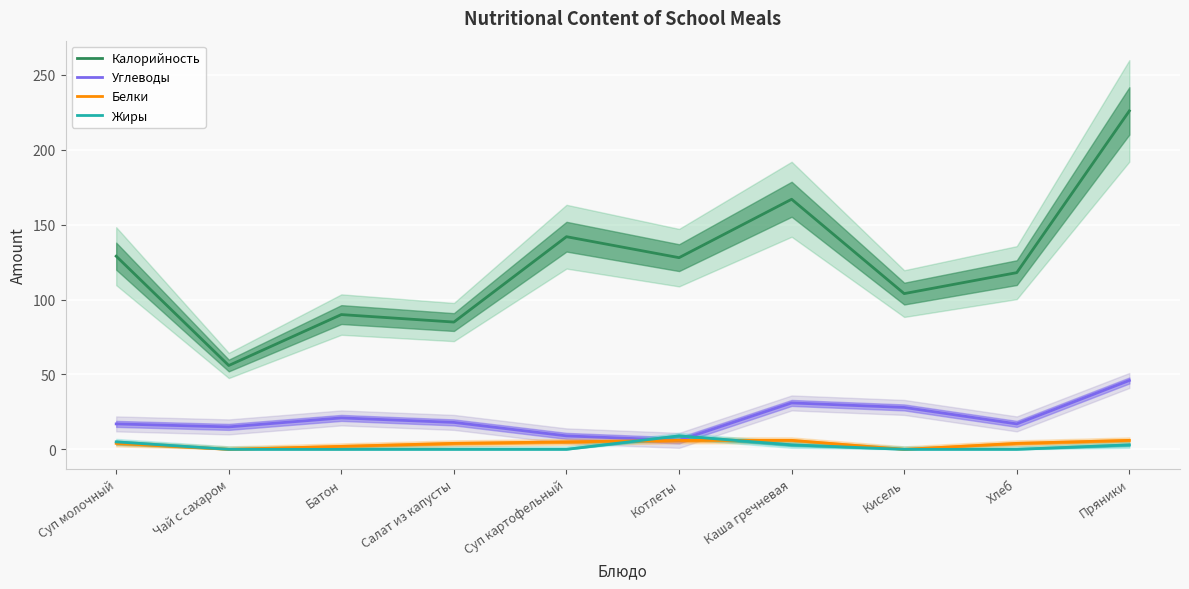

The Углеводы series shows 6 at Суп картофельный. True or false?

False